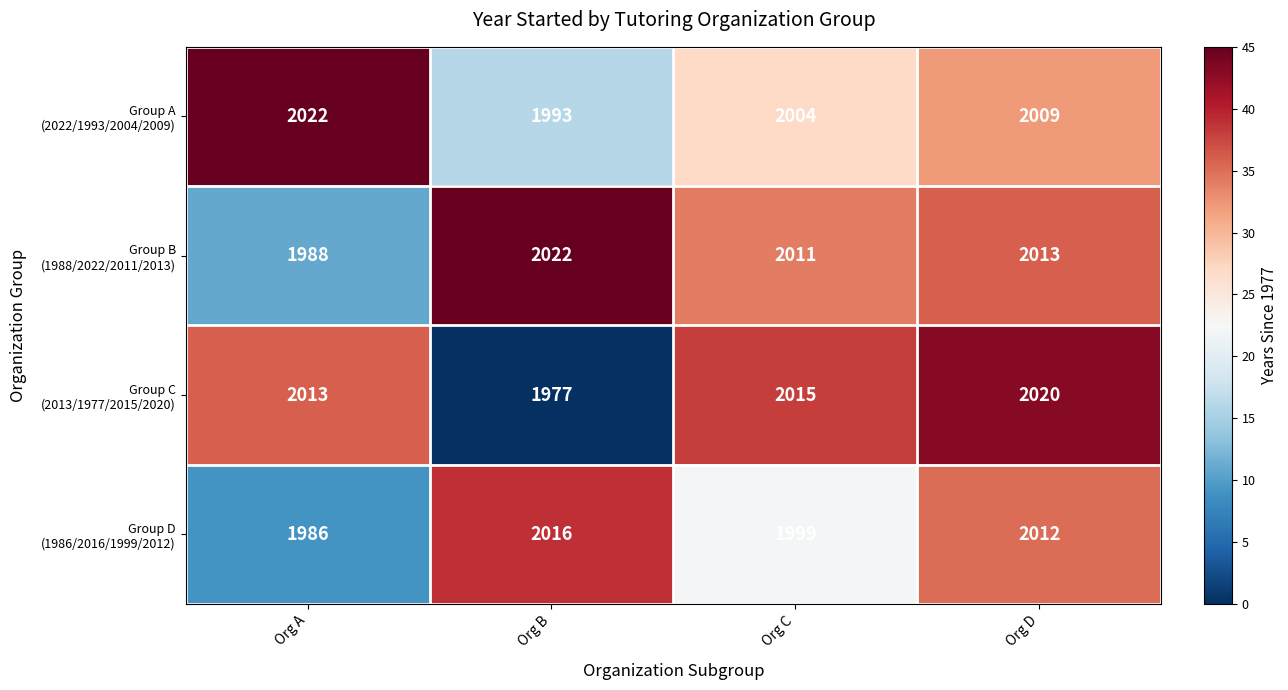

What is the difference between the highest and lowest values at Org C?

16